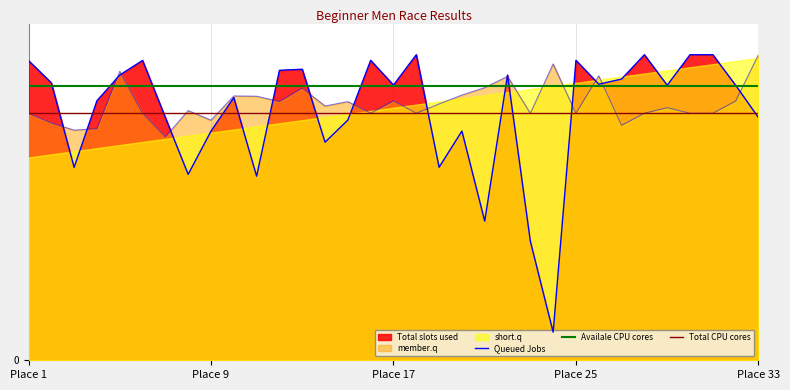

At which category does the chart reach its peak across all series?

Place 33